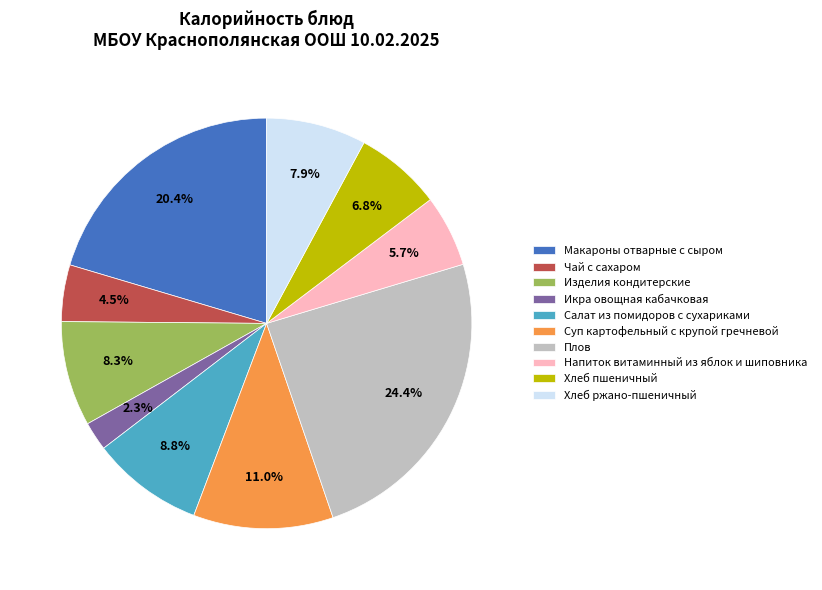

To the nearest percent, what portion does Хлеб ржано-пшеничный represent?

8%